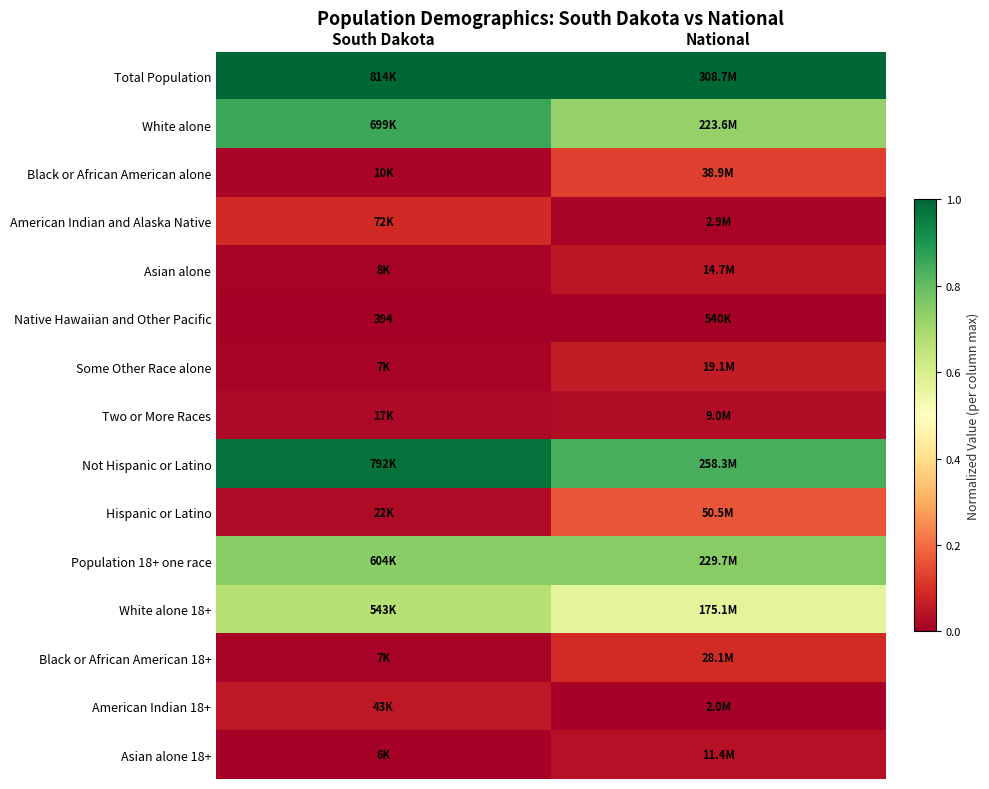

Which category has the lowest value in the Not Hispanic or Latino series?

National